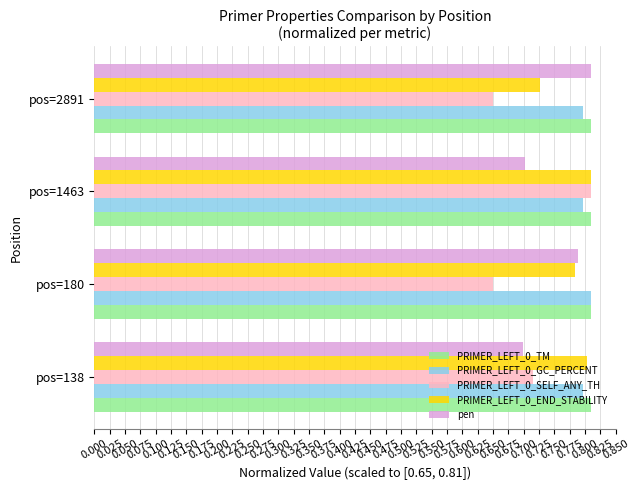

At which category is the sum across all series the highest?

pos=1463